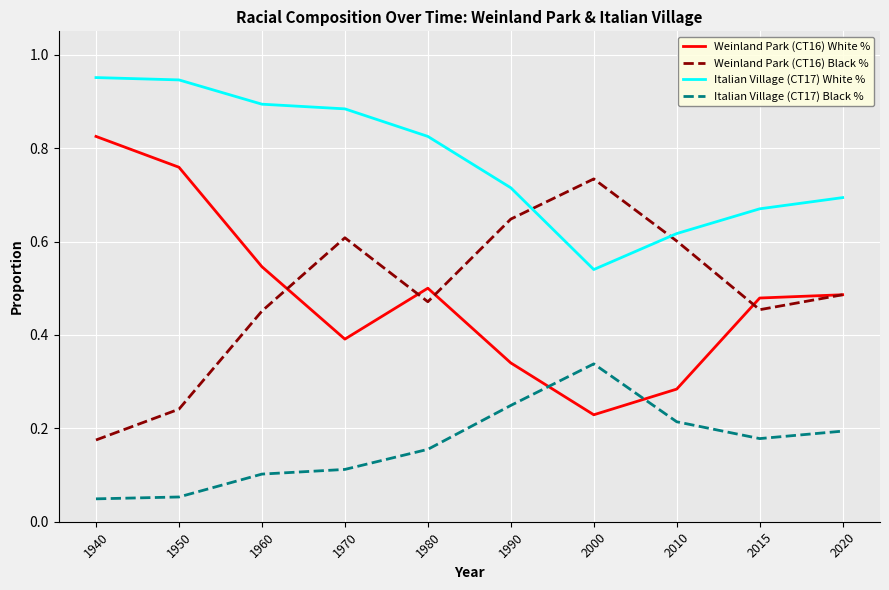

Which series has the widest spread of values?

Weinland Park (CT16) White %